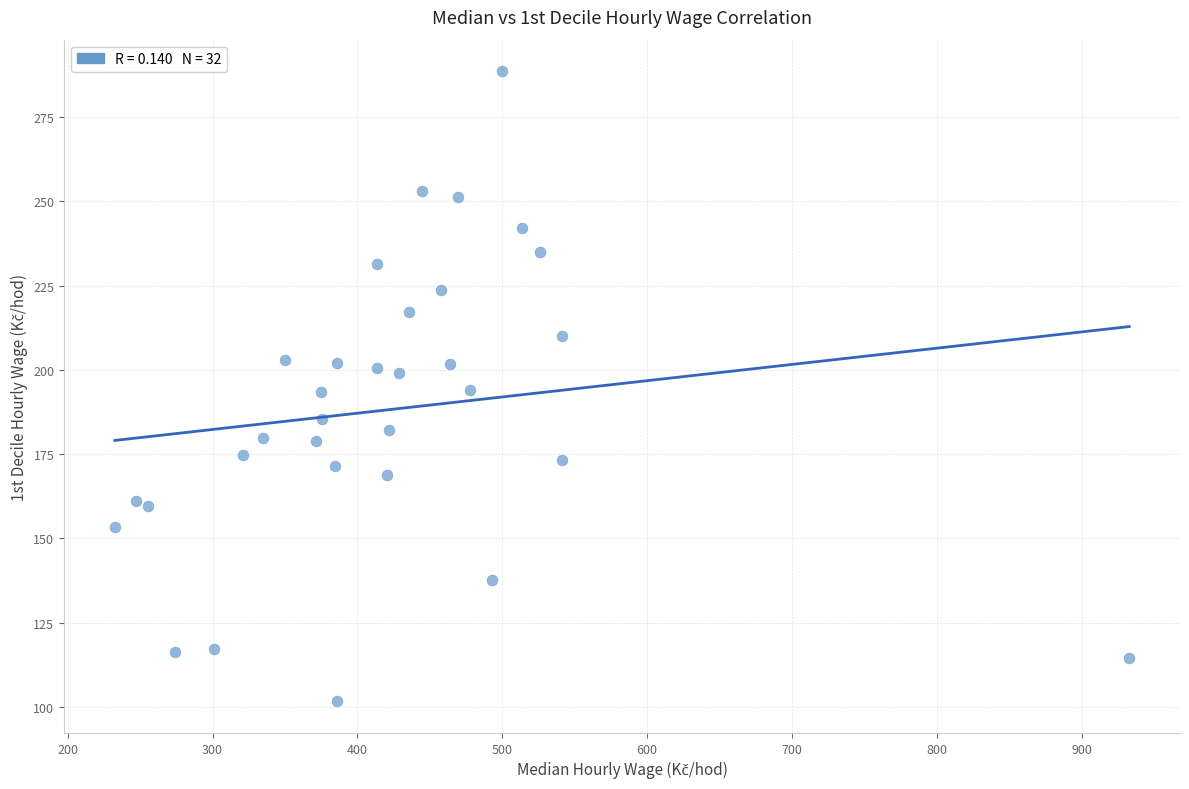

What is the range of X values (max minus min)?

700.2